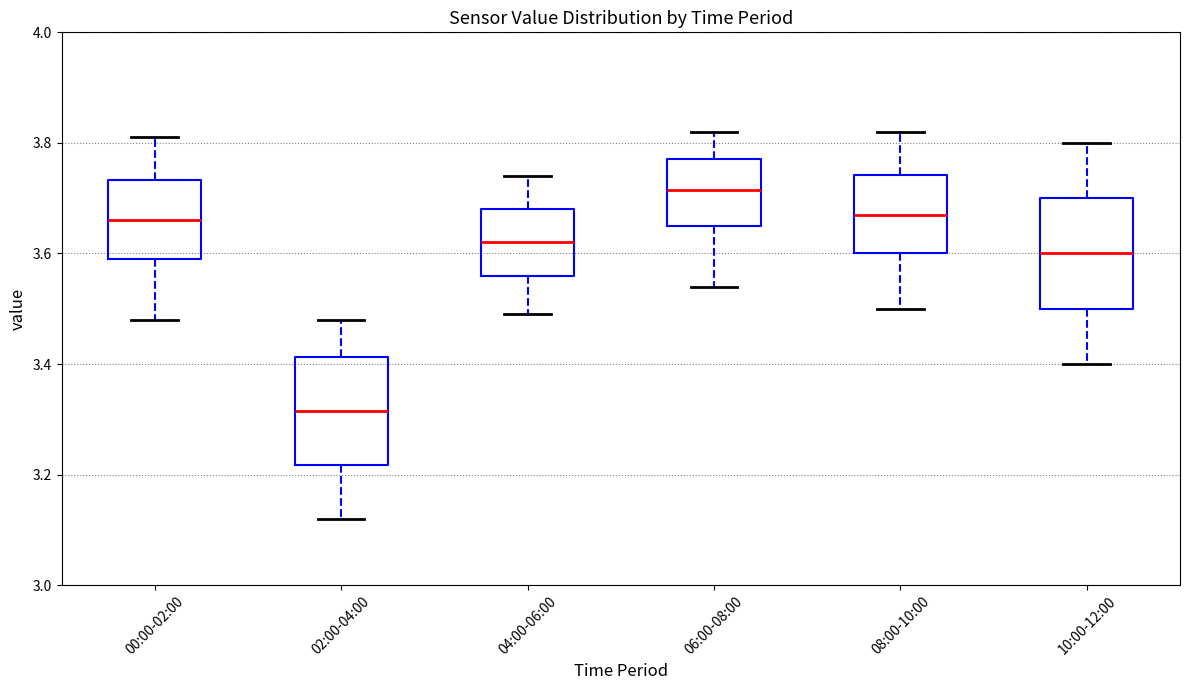

Where is the upper edge of the box for 04:00-06:00 on the y-axis? The values are not printed on the chart, so give them approximately, as read against the axis.

3.68